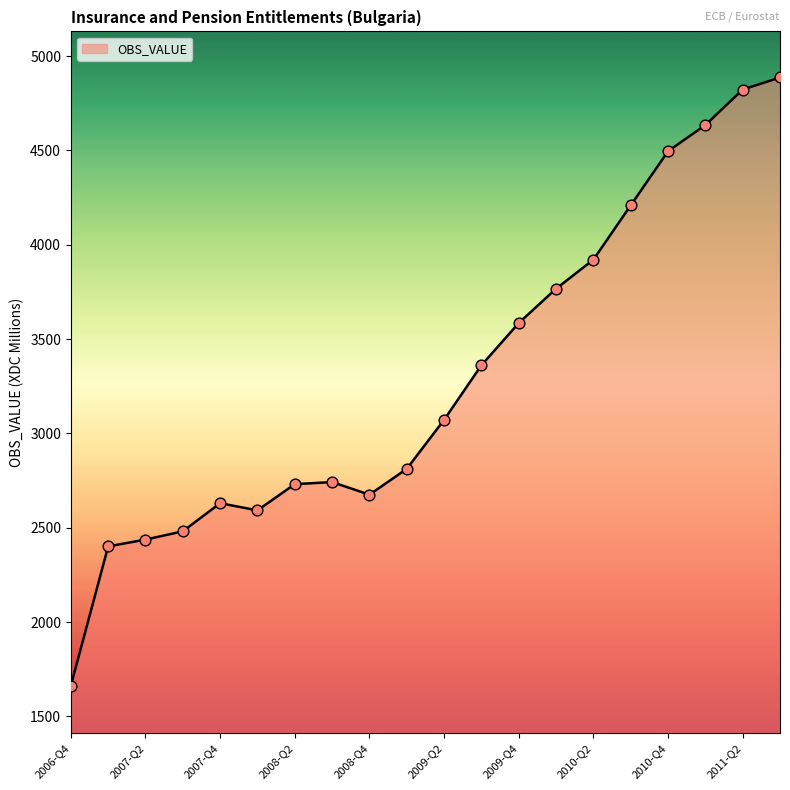

What is the greatest value displayed?

4887